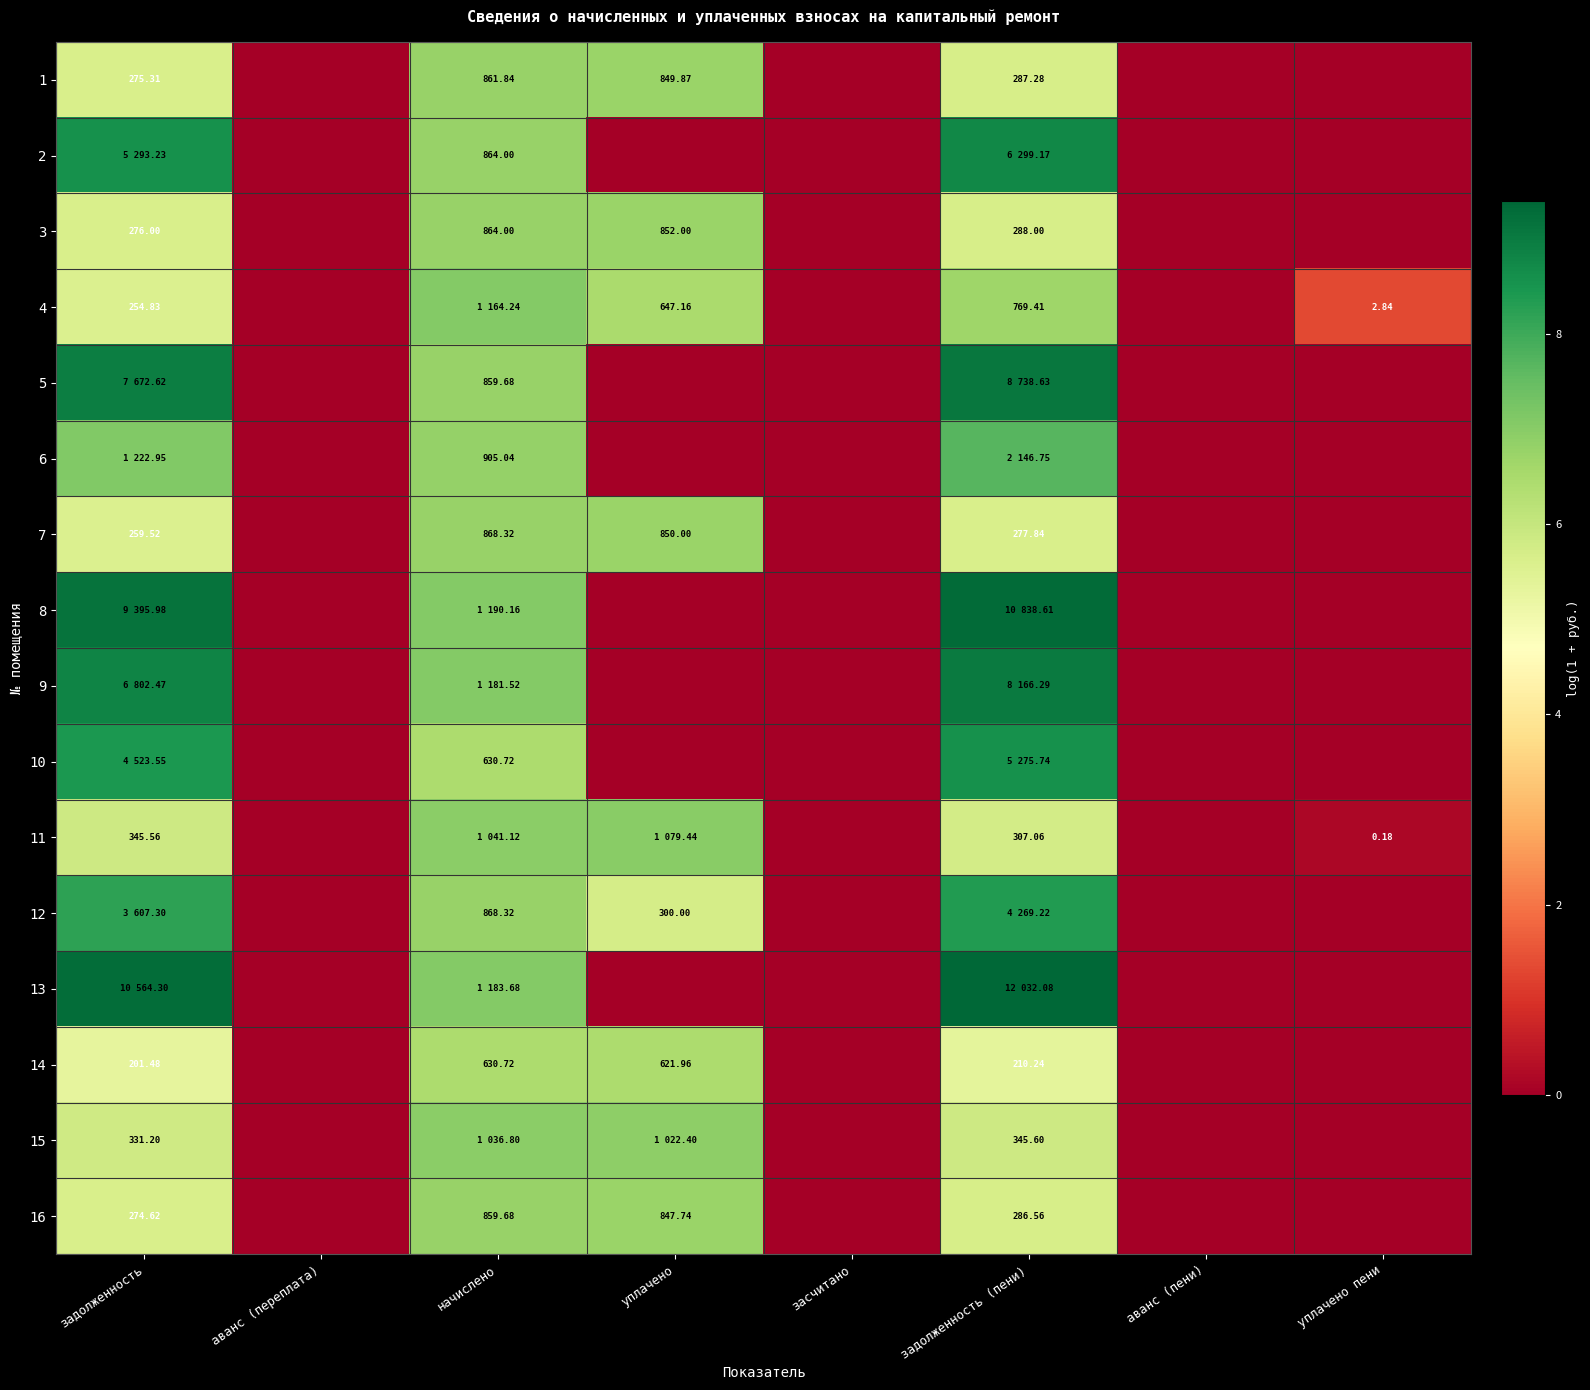

At which label does 3 first exceed 5?

задолженность